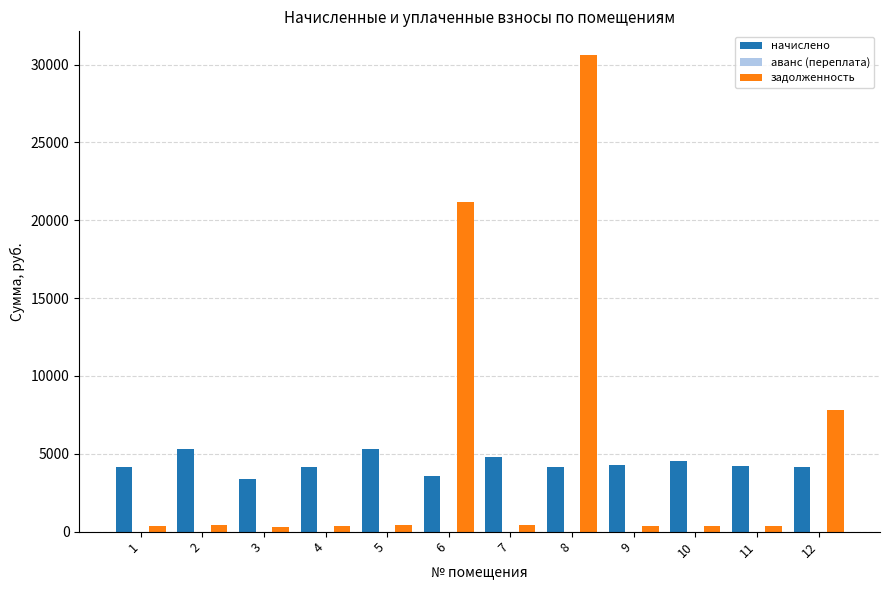

What is the total value across all series at 8?

34743.3